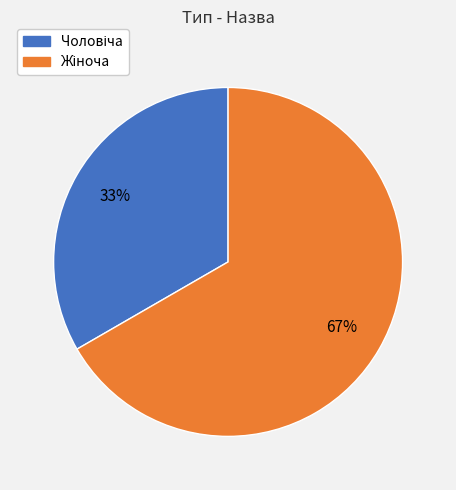

How many slices are in this pie chart?

2